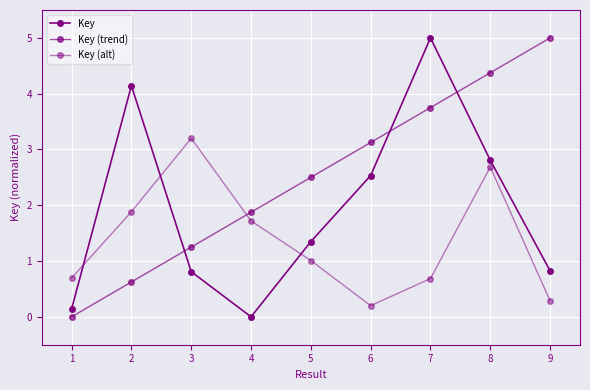

What is the average value of the Key series?

2.0